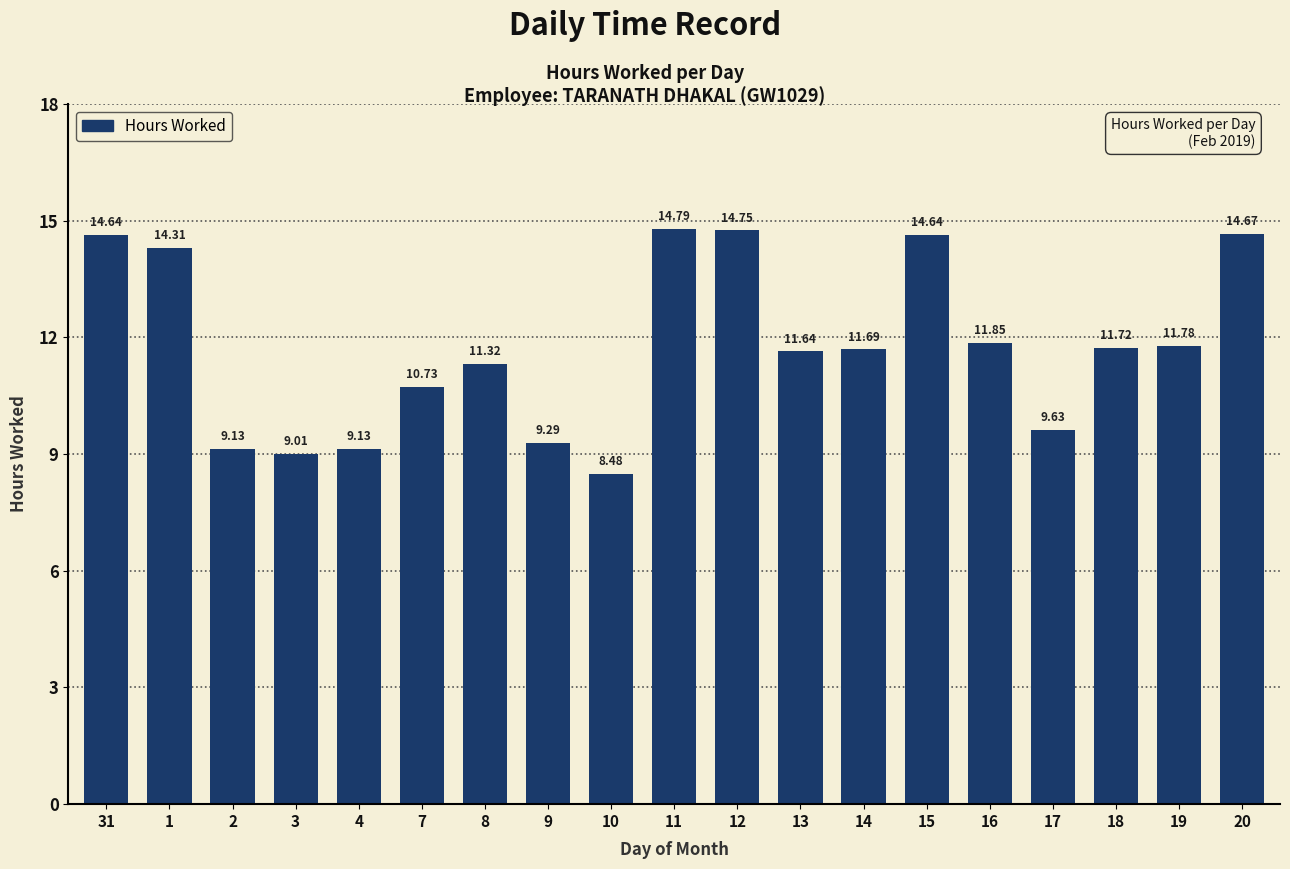

Is it true that the value at 15 is 14.6?

True